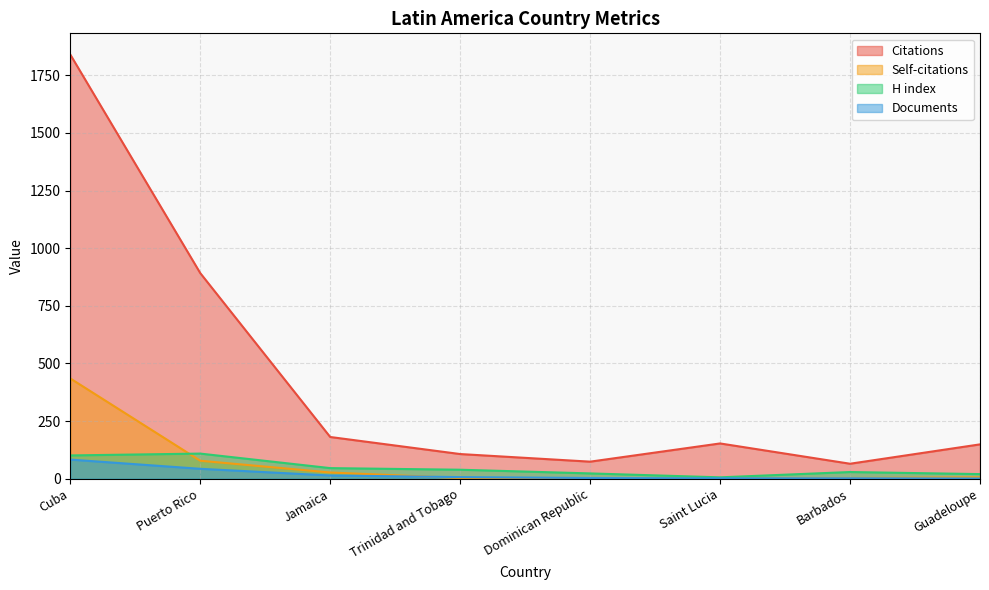

What is the difference between the maximum and minimum values in the Citations series?

1775